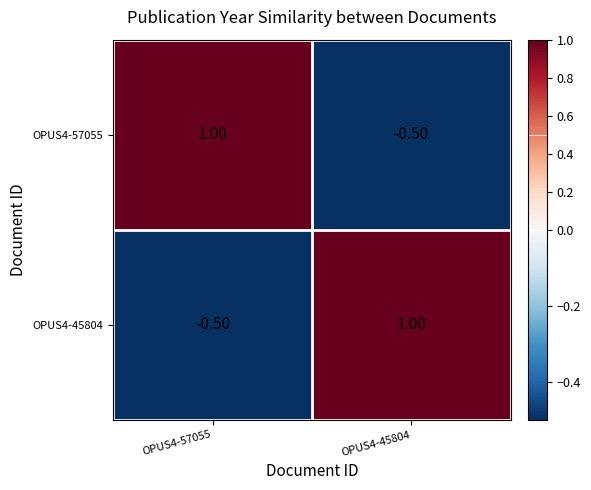

What is the total value across all series at OPUS4-45804?

0.5